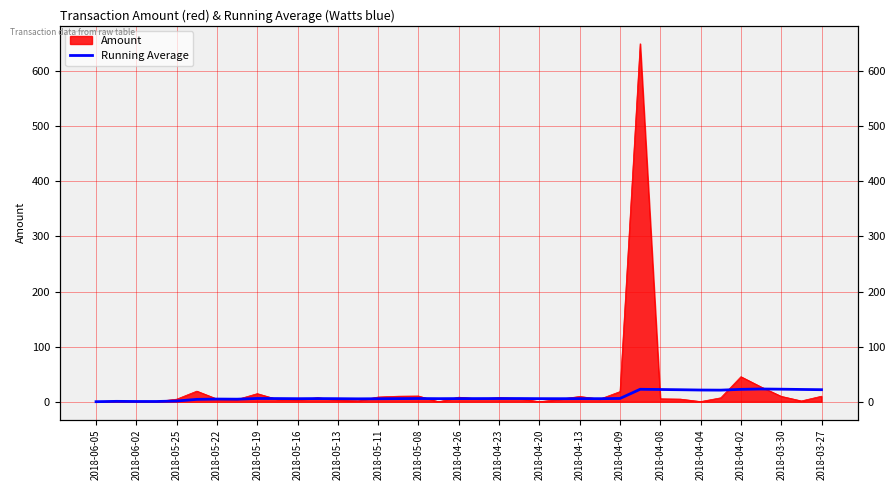

Reading left to right, extract all data points from this chart.

0.1	0.7	0.5	0.5	1.3	4.3	4.9	4.7	6.0	5.8	5.6	5.8	5.6	5.3	5.5	5.7	5.9	5.6	5.7	5.8	5.8	5.9	5.6	5.6	5.6	5.6	6.0	22.6	22.2	21.8	21.3	21.1	22.5	23.2	22.8	22.3	21.9